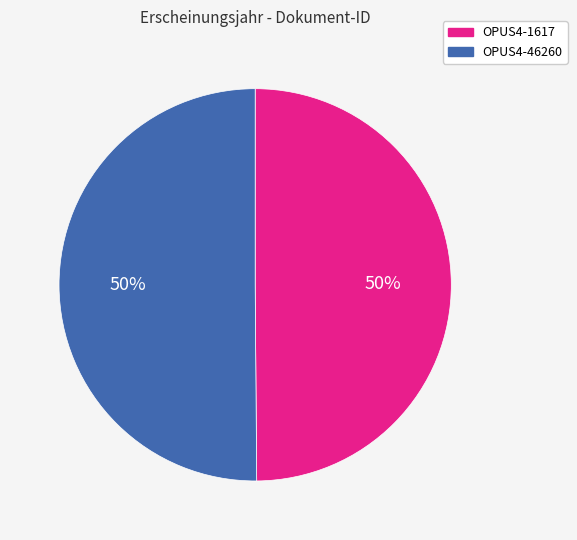

To the nearest percent, what portion does OPUS4-46260 represent?

50%